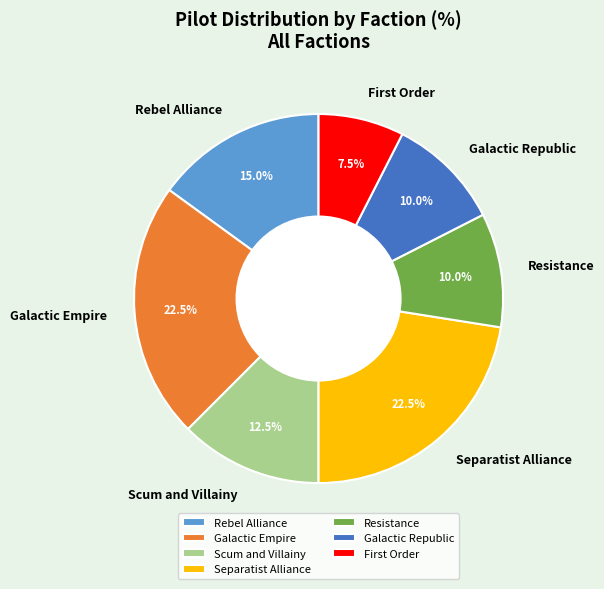

How many slices are in this pie chart?

7